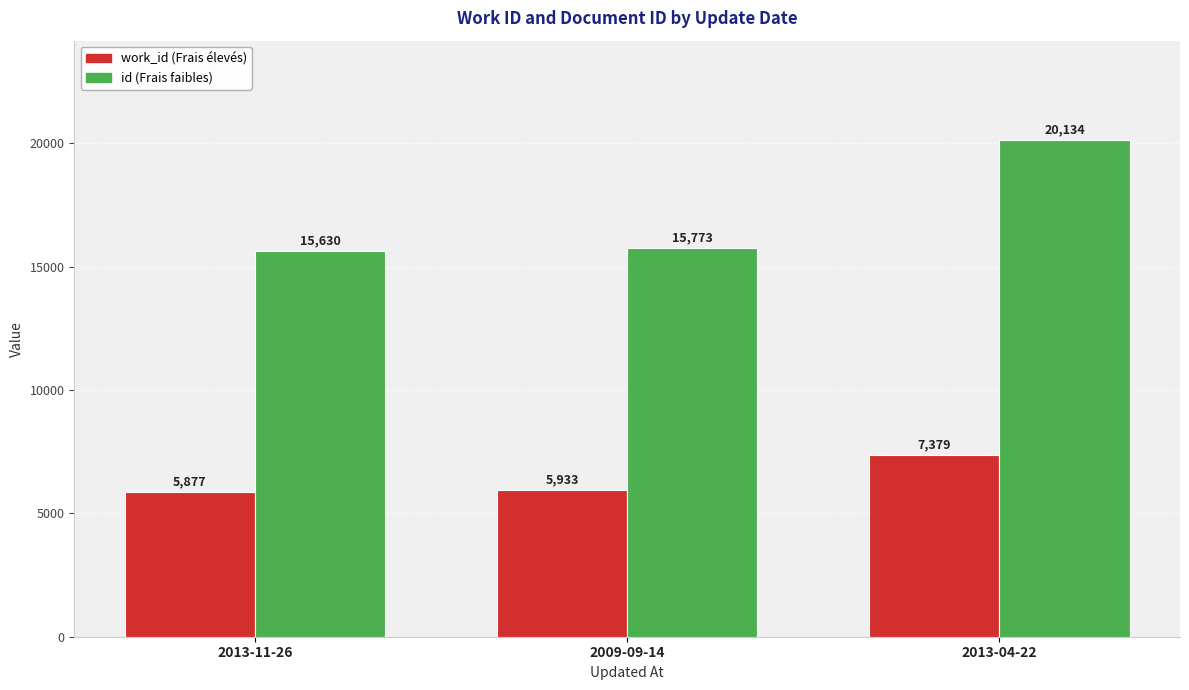

What is the spread (max minus min) of values at 2013-11-26?

9753